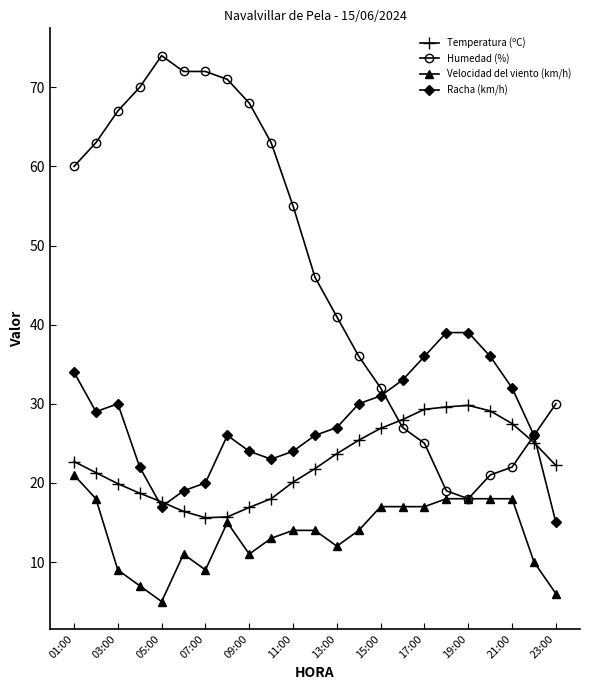

What is the smallest value displayed?

5.0